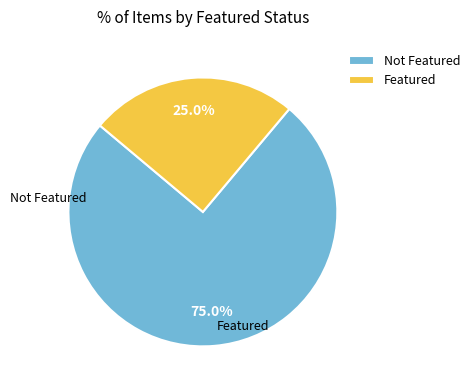

Which slice is the smallest?

Featured